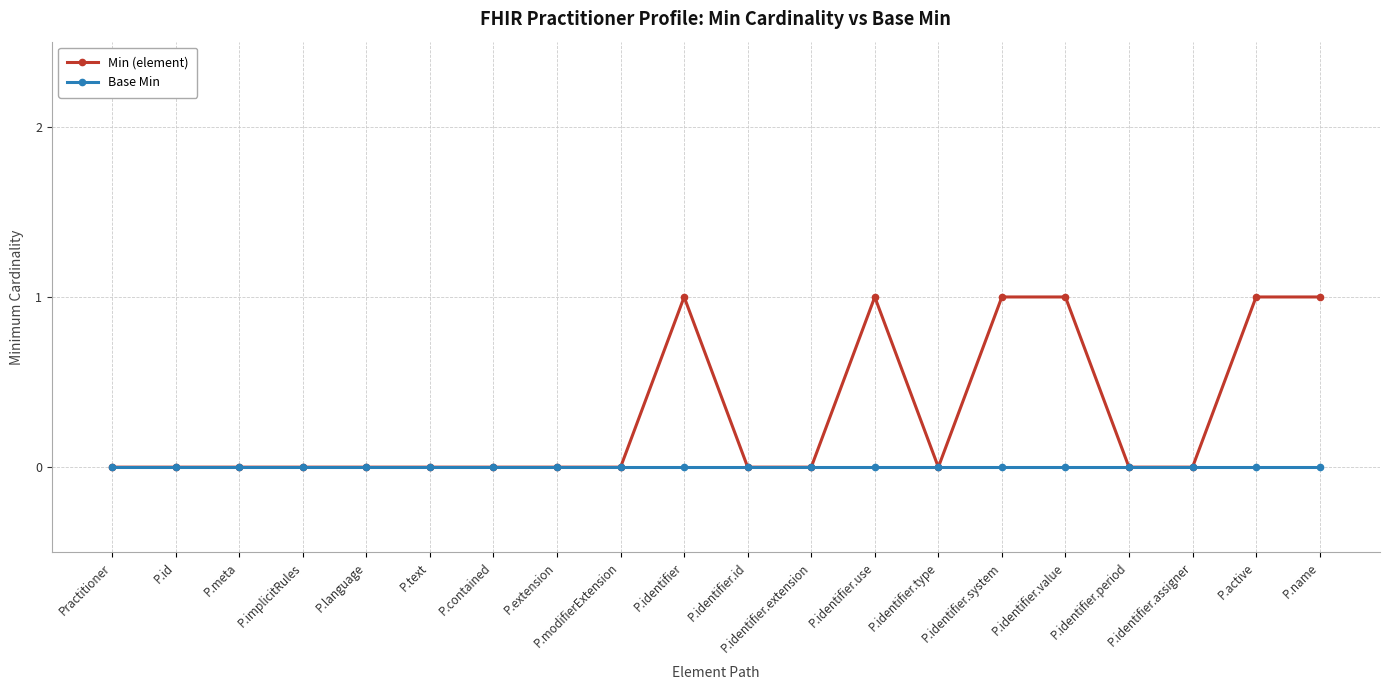

What is the maximum value for Min (element)?

1